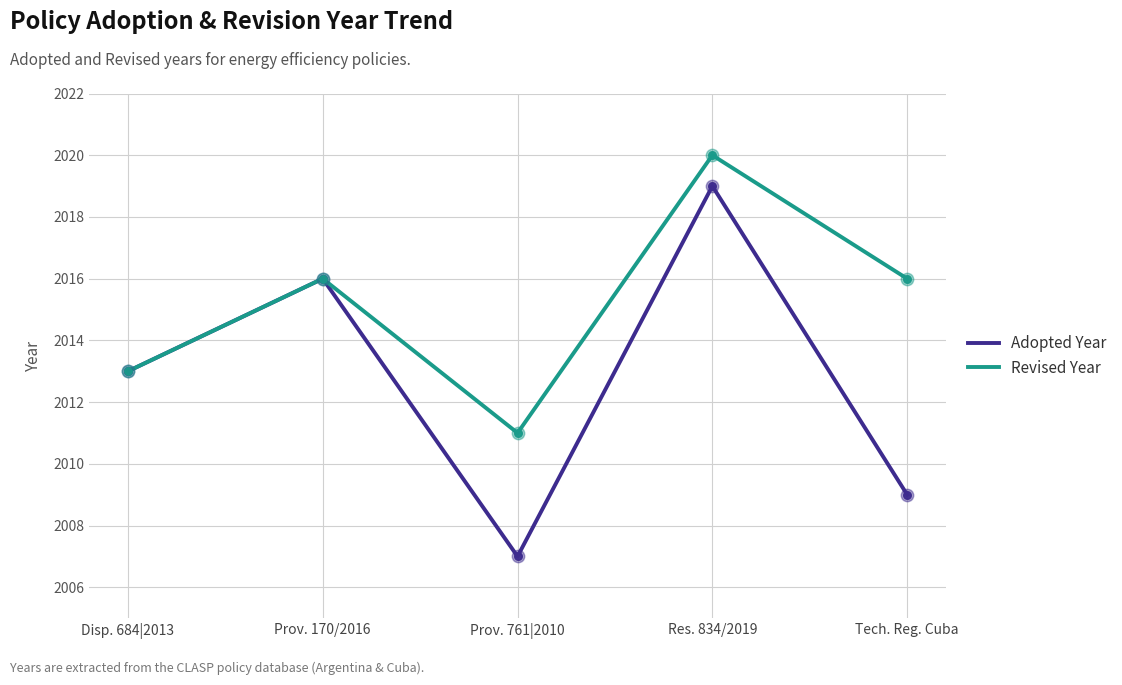

What are all the series names shown in the legend?

Adopted Year, Revised Year